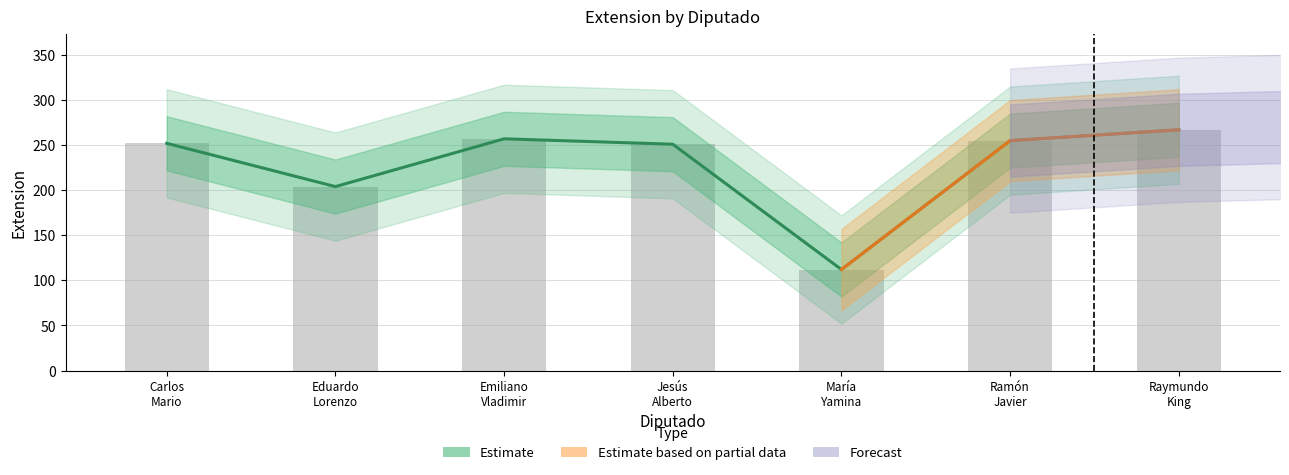

Are the bars horizontal?

No